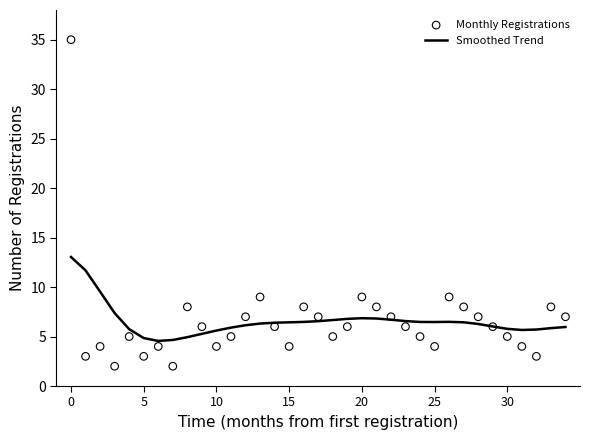

The Smoothed Trend series shows 5.6 at 10. True or false?

True